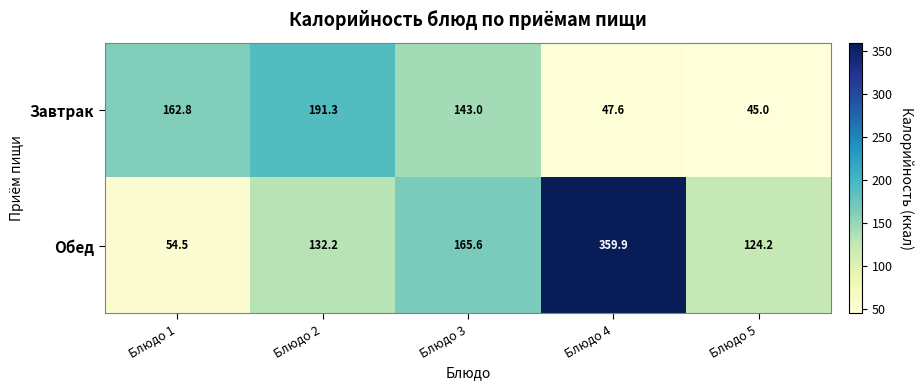

At which category is the sum across all series the highest?

Блюдо 4